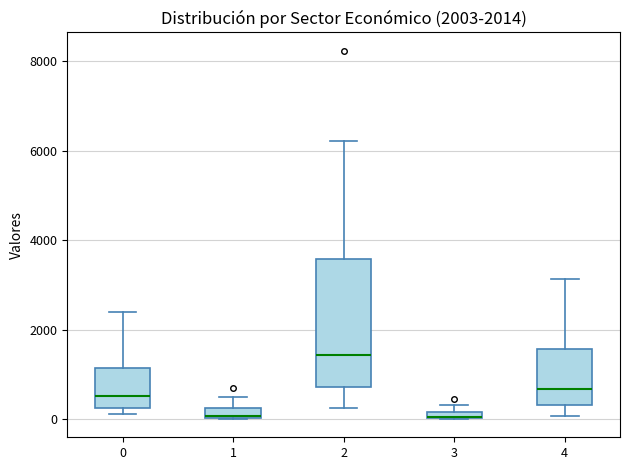

Comparing the boxes themselves (not the whiskers), which one is the tallest?

2